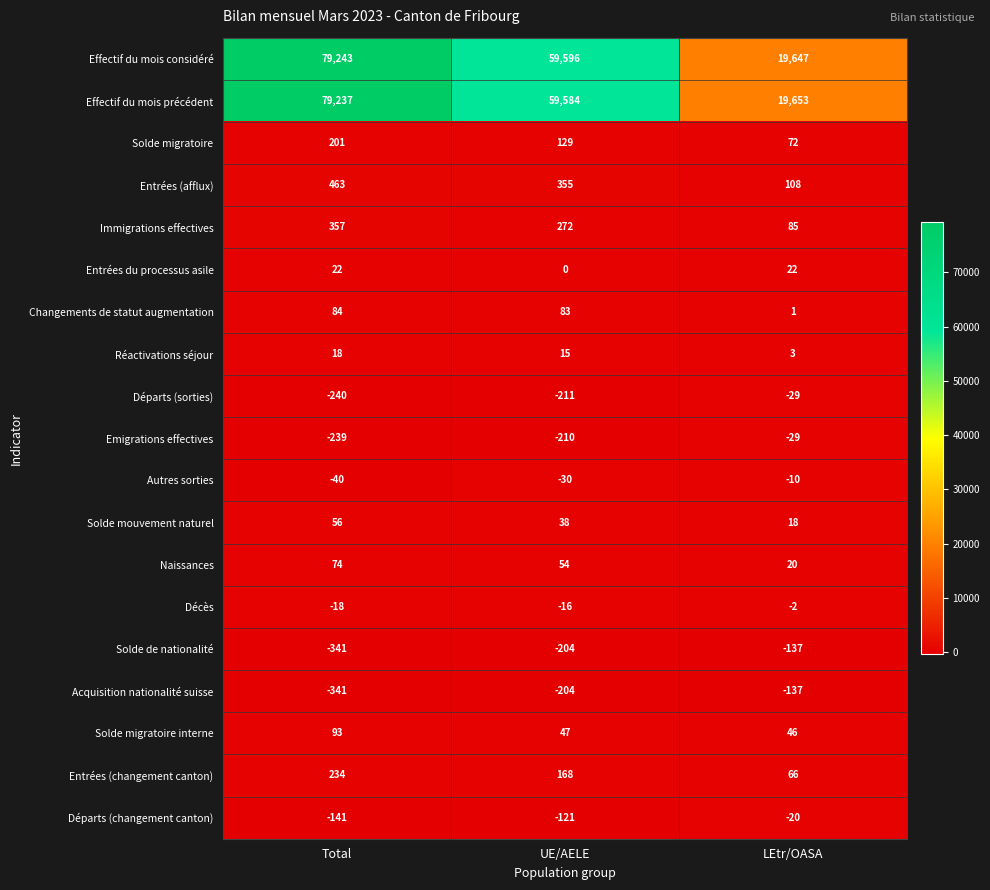

Is it true that Réactivations séjour equals 4 at LEtr/OASA?

False